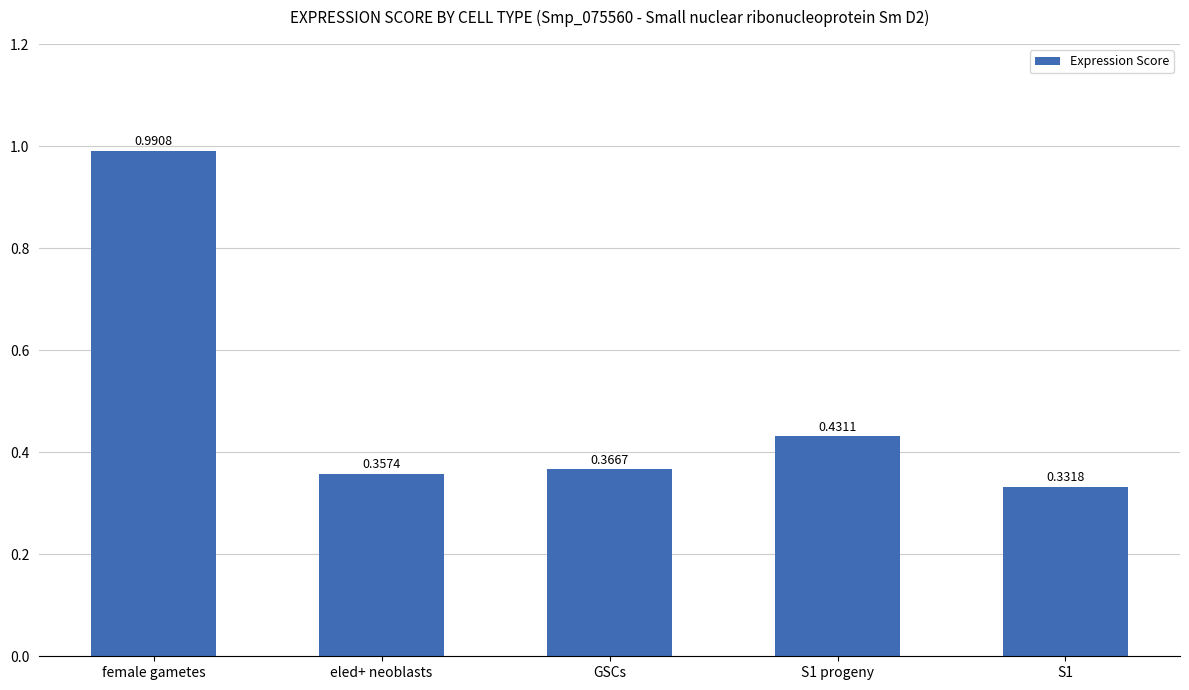

What is the label of the 1st bar from the right?

S1